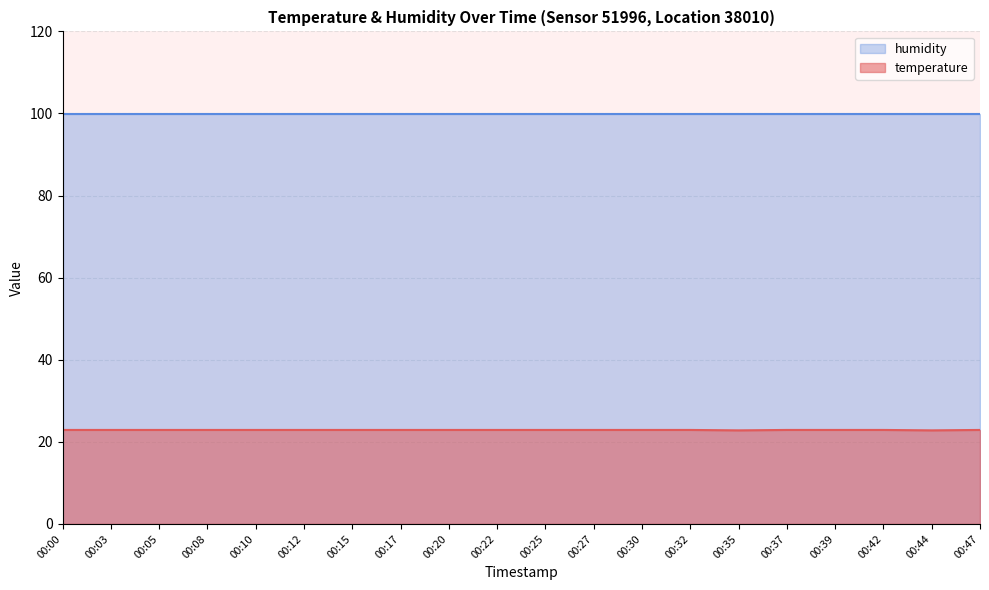

What is the smallest value displayed?

22.8